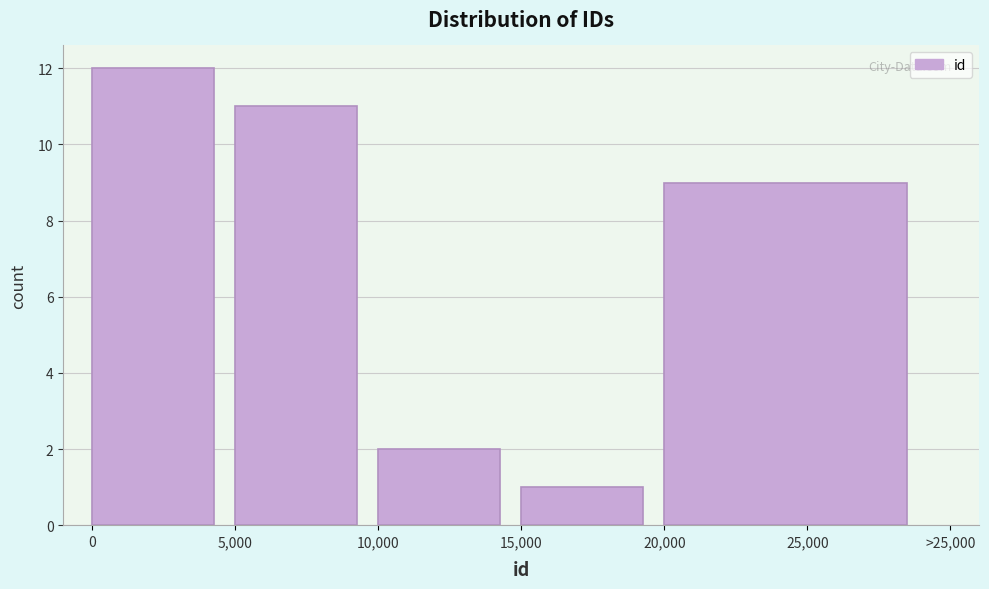

Reading left to right, what are all the values shown in this chart?

12	11	2	1	9